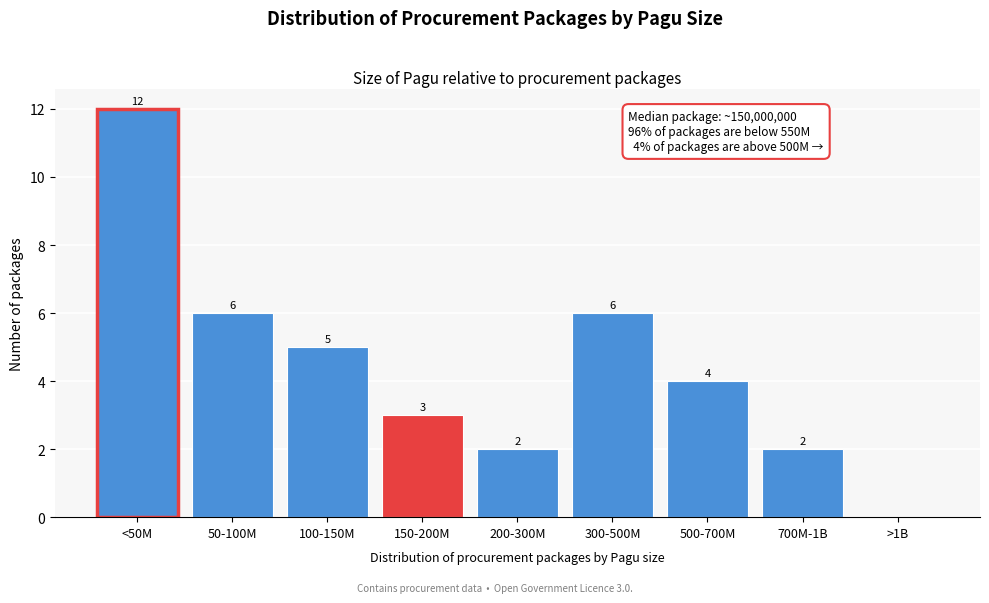

Reading left to right, list all the values displayed in this chart.

<50M=12	50-100M=6	100-150M=5	150-200M=3	200-300M=2	300-500M=6	500-700M=4	700M-1B=2	>1B=0